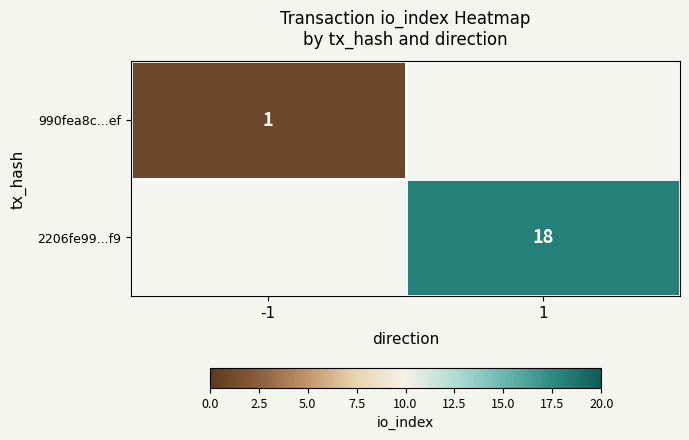

True or false: 2206fe99...f9 has a value of 23.9 at 1.

False